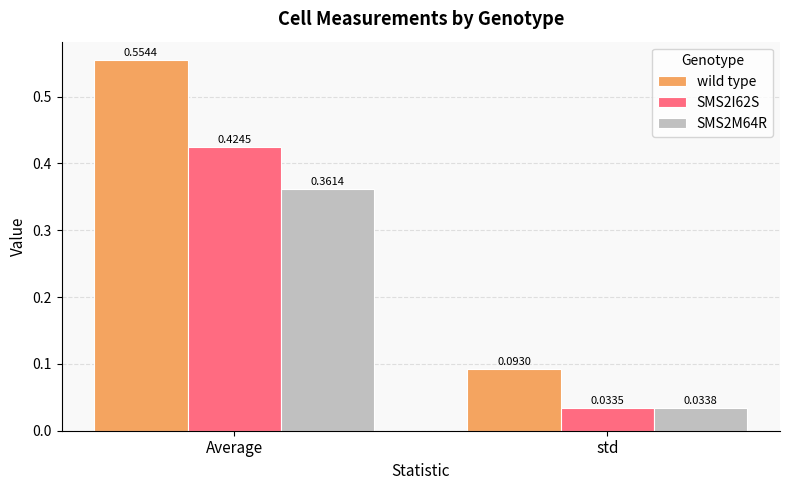

True or false: SMS2M64R has a value of 0.1 at std.

False